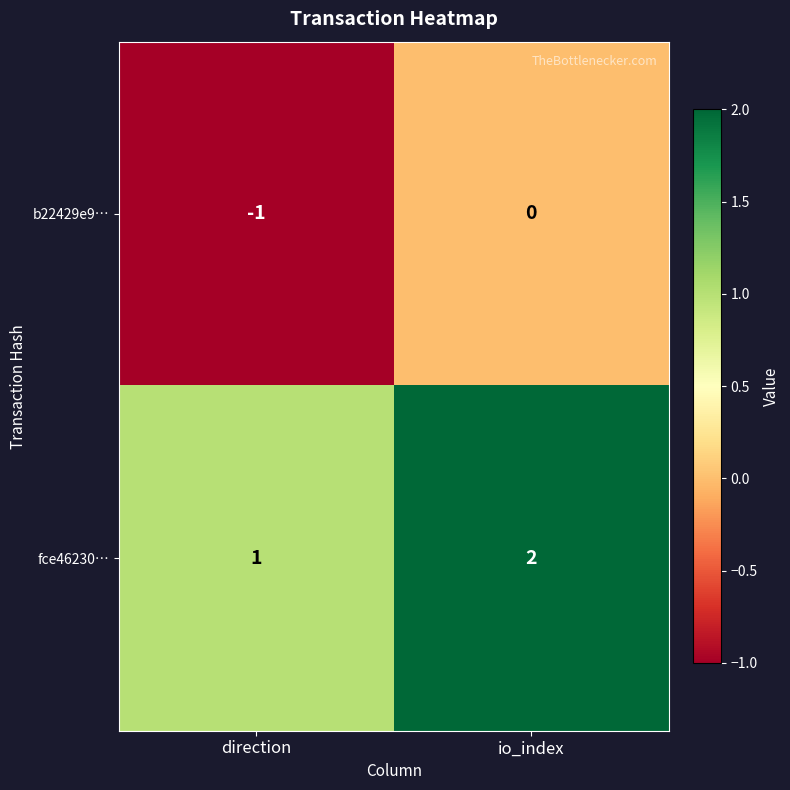

Is the value of b22429e9… at io_index greater than the value of fce46230… at io_index?

No